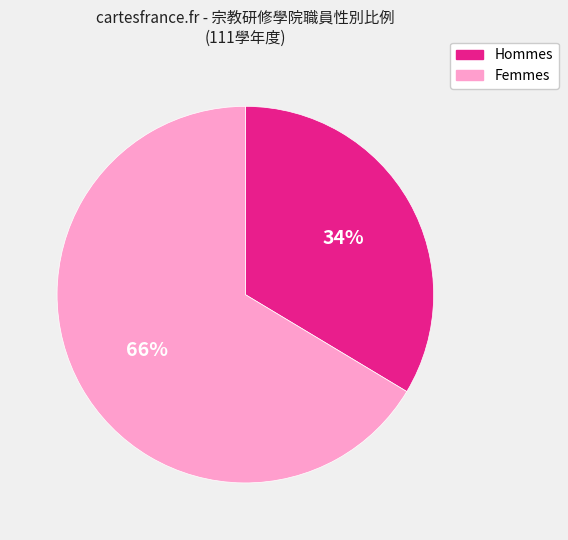

Do Femmes and Hommes together represent more than half of the pie?

Yes